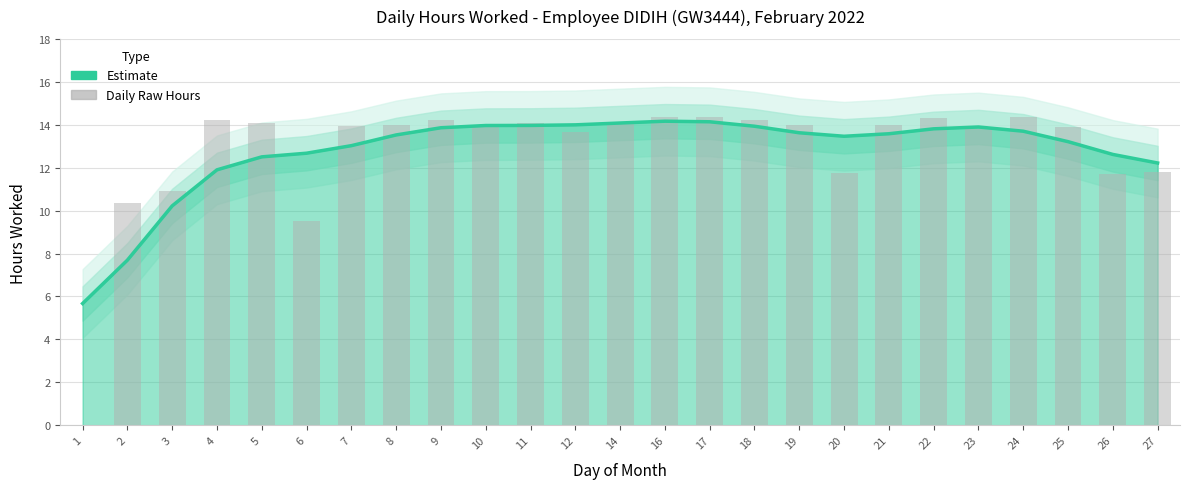

Reading right to left, transcribe all the data shown in this chart.

Estimate: 12.2	12.6	13.2	13.7	13.9	13.8	13.6	13.5	13.6	13.9	14.1	14.2	14.1	14.0	14.0	14.0	13.9	13.5	13.0	12.7	12.5	11.9	10.2	7.7	5.7
Daily Hours: 11.8	11.7	13.9	14.4	13.8	14.3	14.0	11.7	14.0	14.2	14.4	14.3	14.1	13.7	14.1	13.9	14.2	14.0	13.9	9.5	14.1	14.2	10.9	10.3	0.0